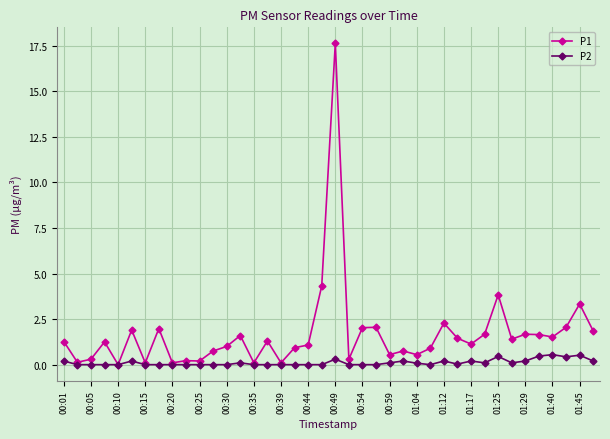

True or false: P1 has more than 2 interior local peaks.

True